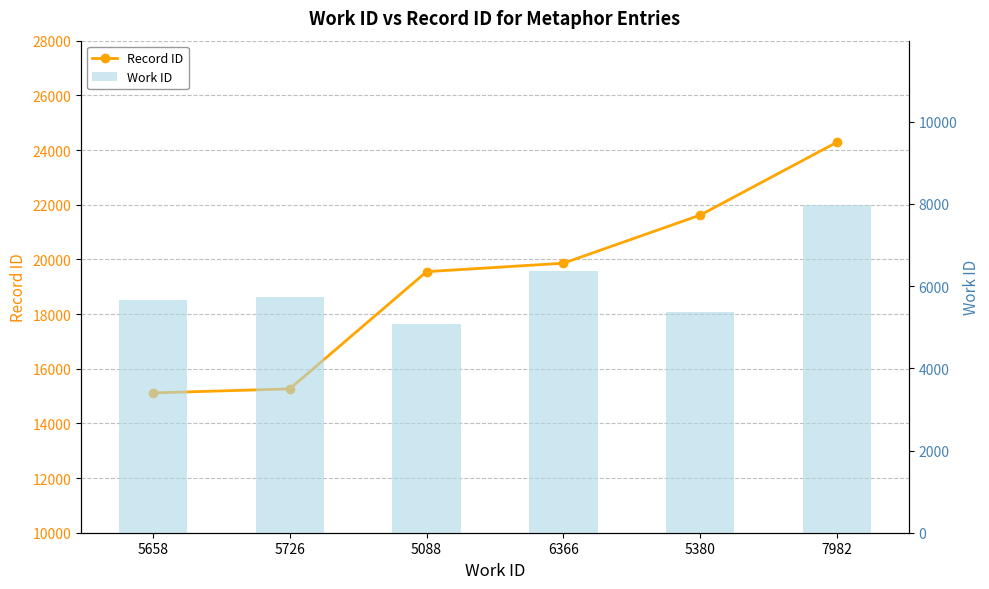

What is the average value of the Work ID series?

6033